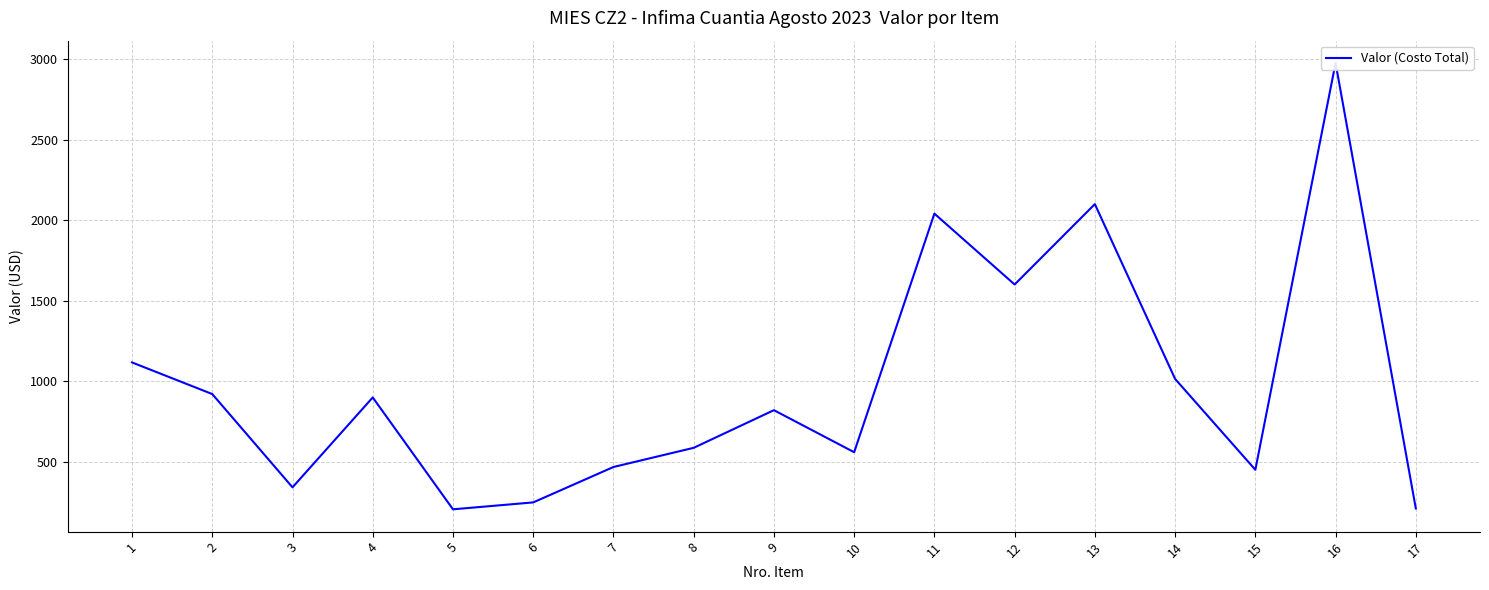

The chart shows a value of 253.6 at 10. True or false?

False